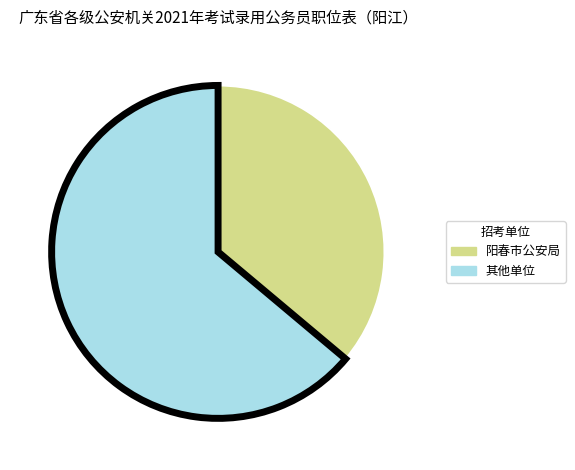

Is there a majority slice in this chart?

Yes